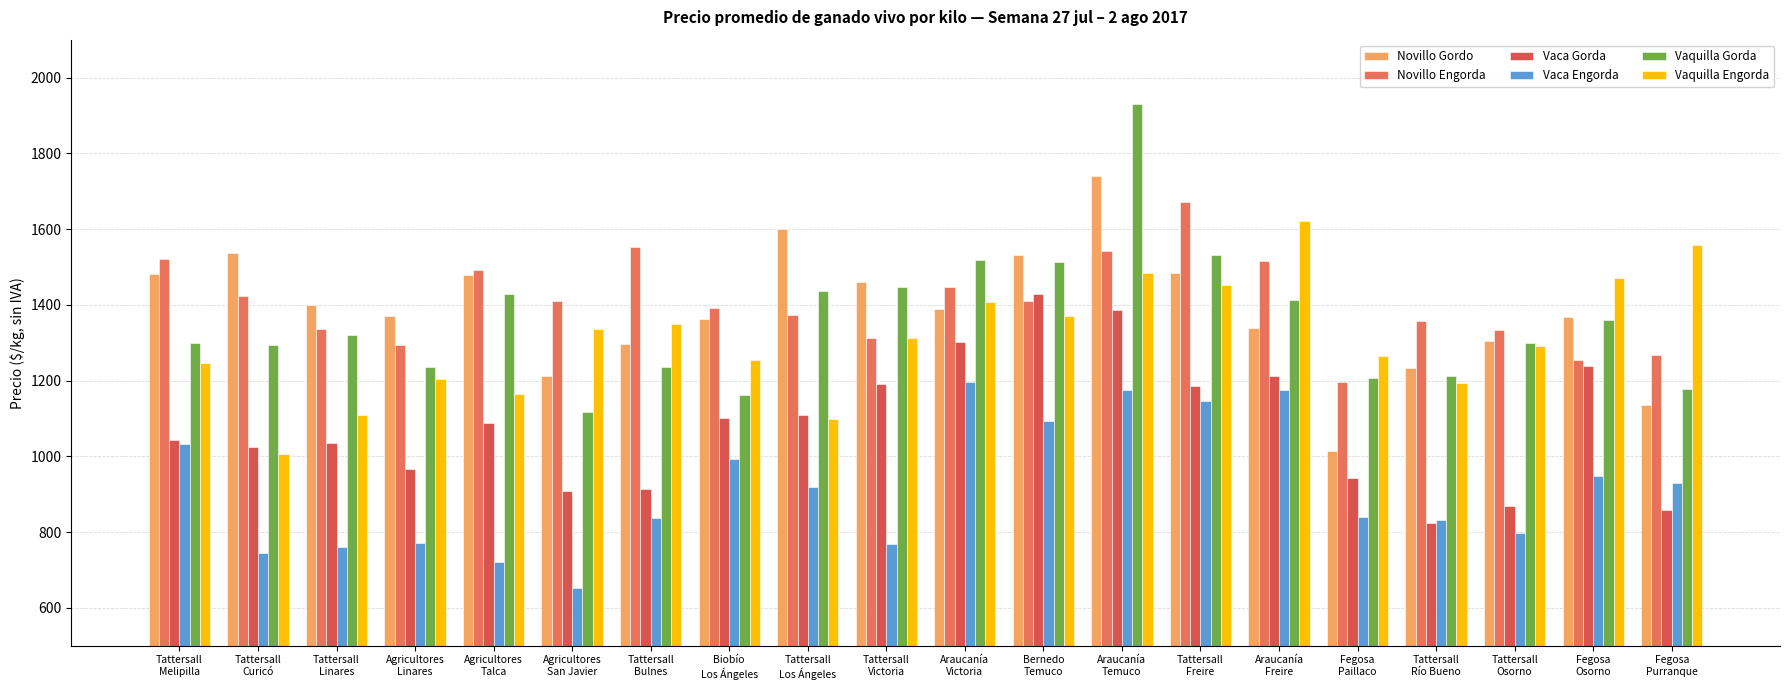

Is it true that Novillo Gordo equals 991.0 at Tattersall
Melipilla?

False